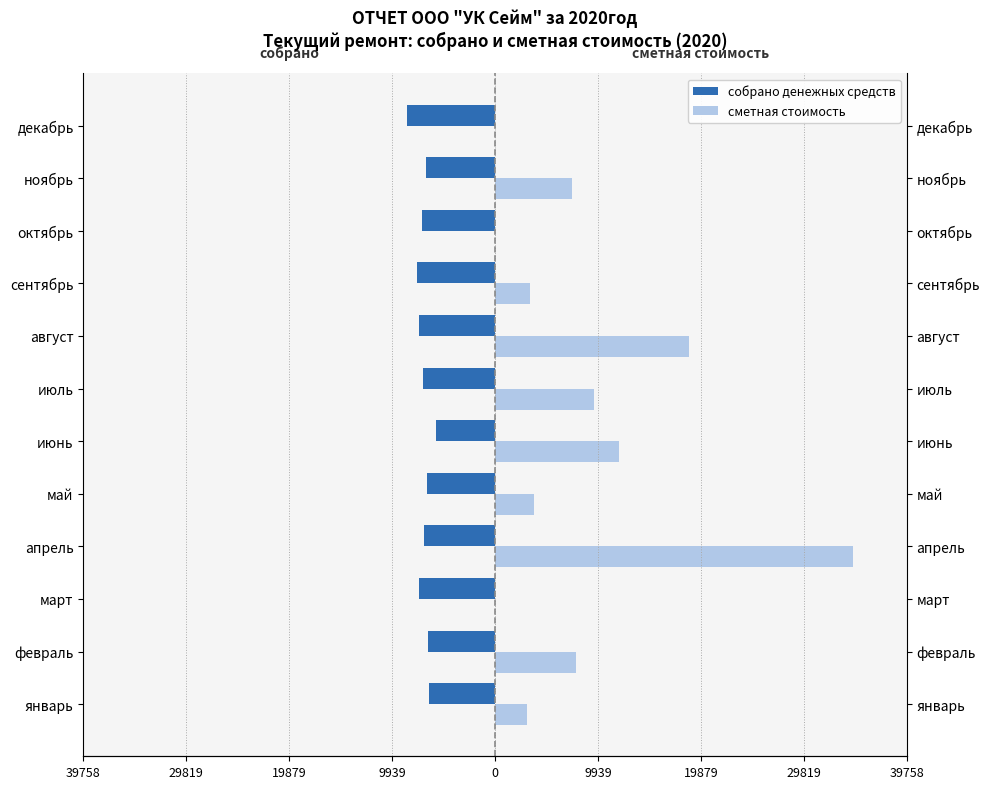

Reading left to right, extract all data points from this chart.

собрано денежных средств: -6405.3	-6483.2	-7339.8	-6871.4	-6579.0	-5697.3	-6922.0	-7340.1	-7550.4	-7021.4	-6687.2	-8498.7
сметная стоимость: 3063.0	7840.0	0.0	34573.0	3756.0	11999.0	9523.0	18724.0	3376.0	0.0	7459.0	0.0